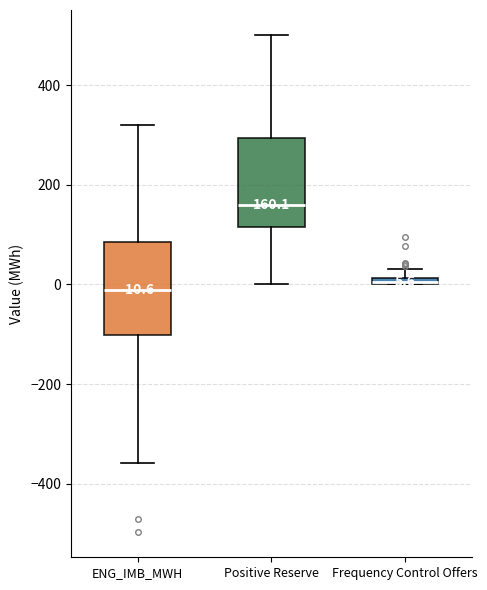

Which box's median line is the highest?

Positive Reserve